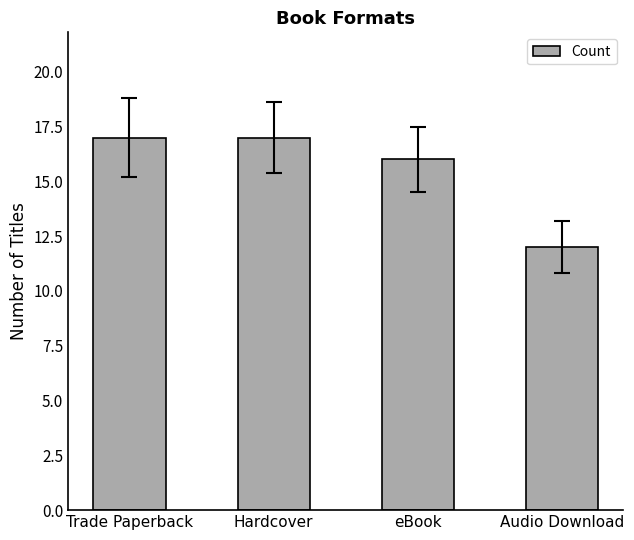

Read the value at Audio Download.

12